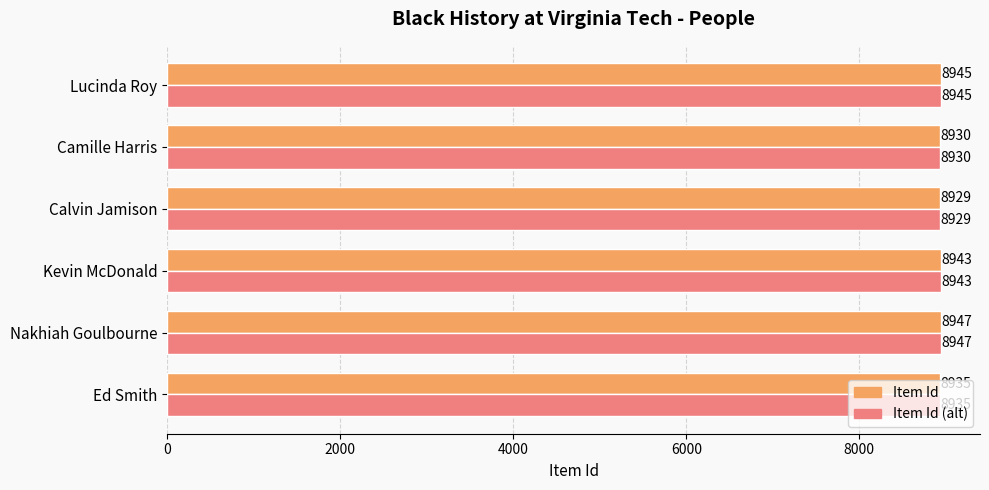

What is the maximum value for Item Id?

8947